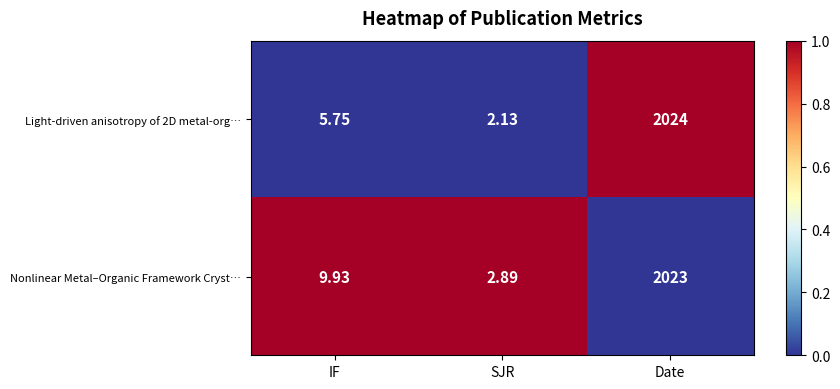

What is the greatest value displayed?

2024.0